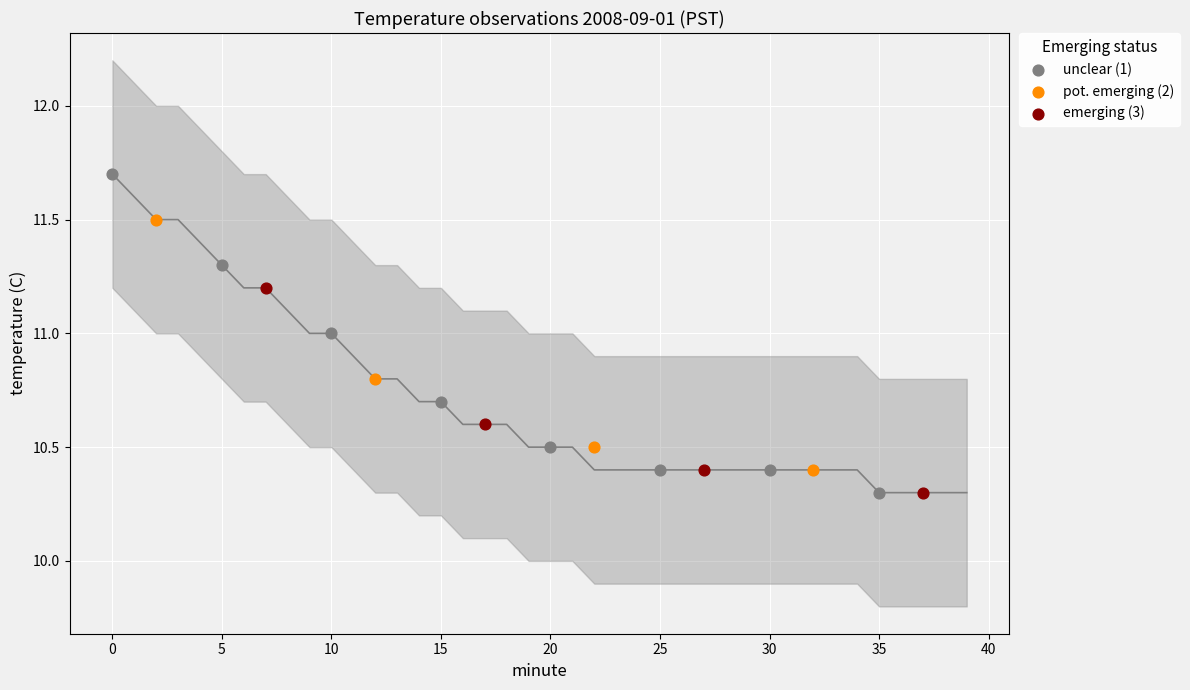

Which series has the widest spread of Y values?

unclear (1)